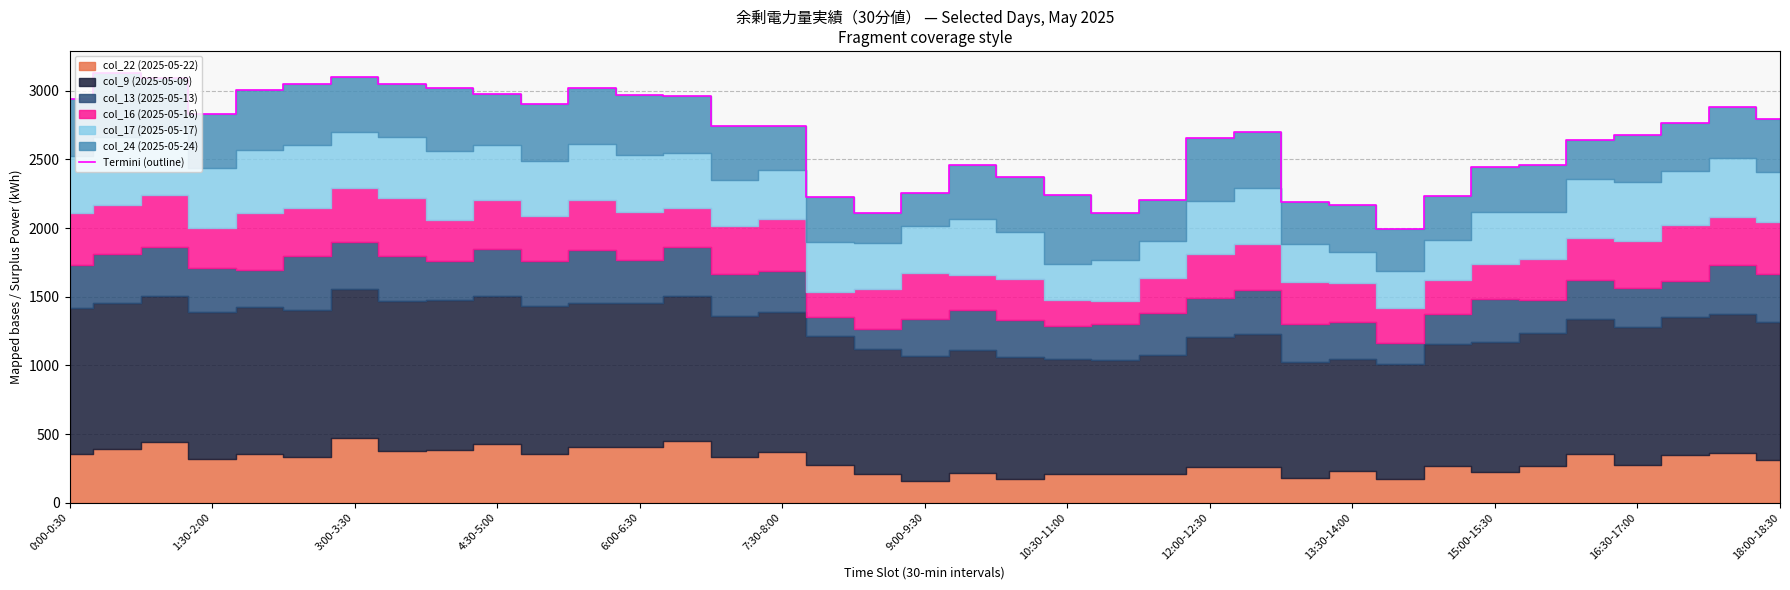

True or false: Termini (outline) has a value of 920 at 16:30-17:00.

False